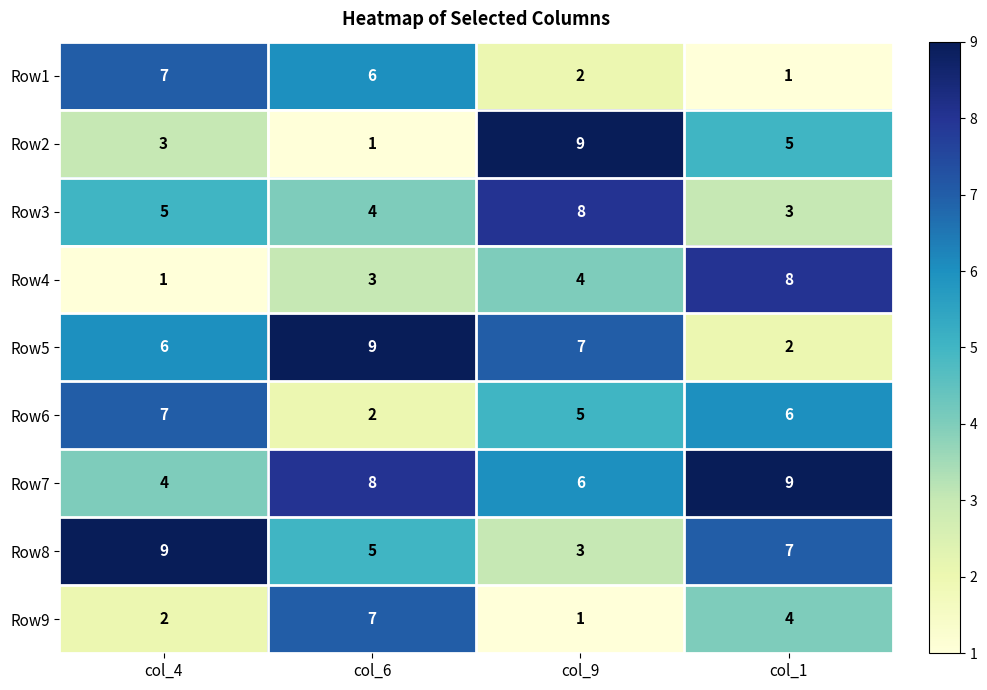

List the labels in order of Row8 value, smallest first.

col_9, col_6, col_1, col_4